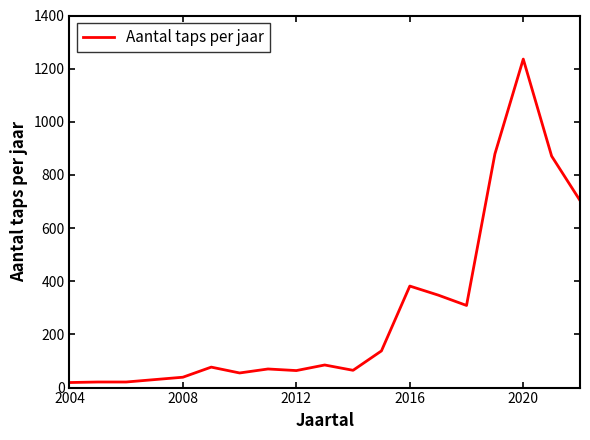

What is the difference between the maximum and minimum values?

1217